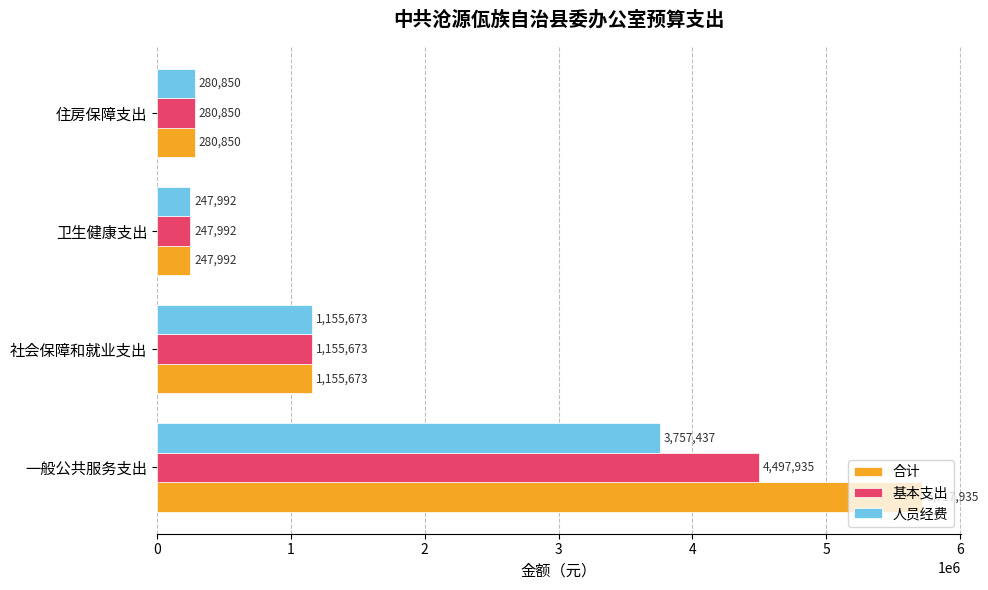

What is the highest value of the 基本支出 series?

4497935.2